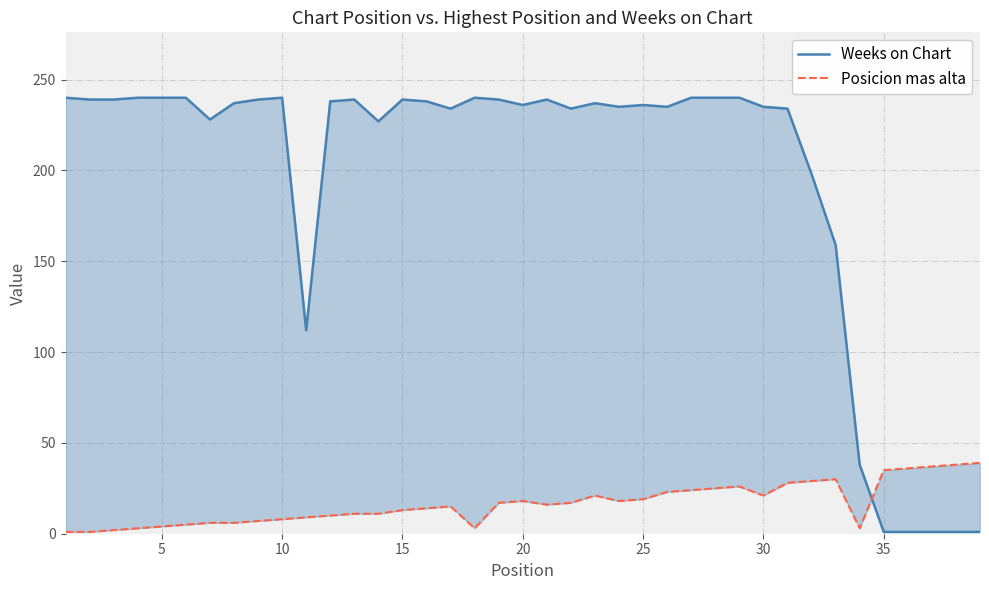

How many values in the Weeks on Chart series exceed 237?

18